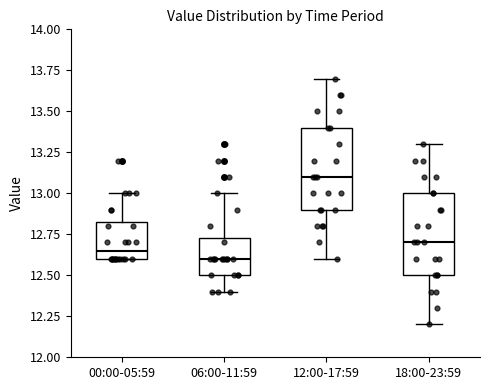

Reading left to right, transcribe this box plot: for each box, give where its median line is, the range the box spans, and where its two whiskers end, as read against the y-axis. The values are not printed on the chart, so give them approximately, as read against the axis.

00:00-05:59: median 12.65, box 12.60 to 12.85, whiskers 12.60 to 13.00
06:00-11:59: median 12.60, box 12.50 to 12.75, whiskers 12.40 to 13.00
12:00-17:59: median 13.10, box 12.90 to 13.40, whiskers 12.60 to 13.70
18:00-23:59: median 12.70, box 12.50 to 13.00, whiskers 12.20 to 13.30